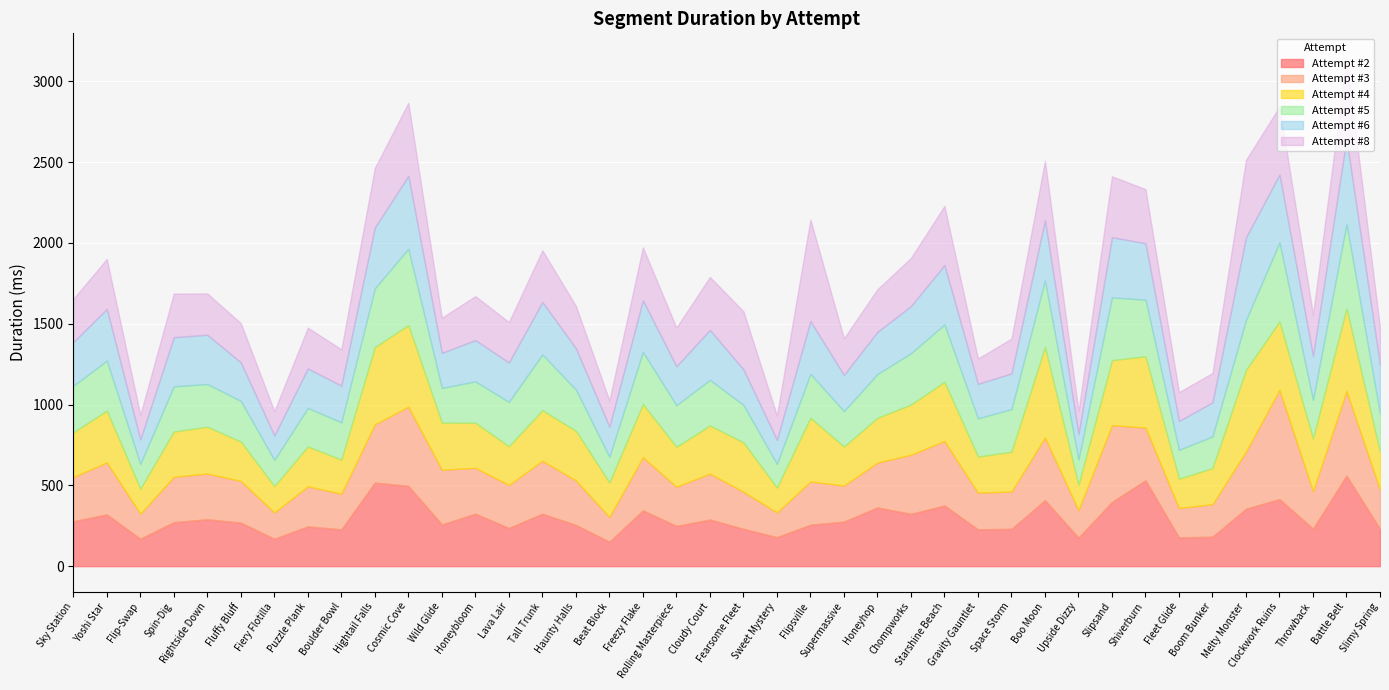

Between which two adjacent categories do Attempt #3 and Attempt #8 first intersect?

Fiery Flotilla and Puzzle Plank